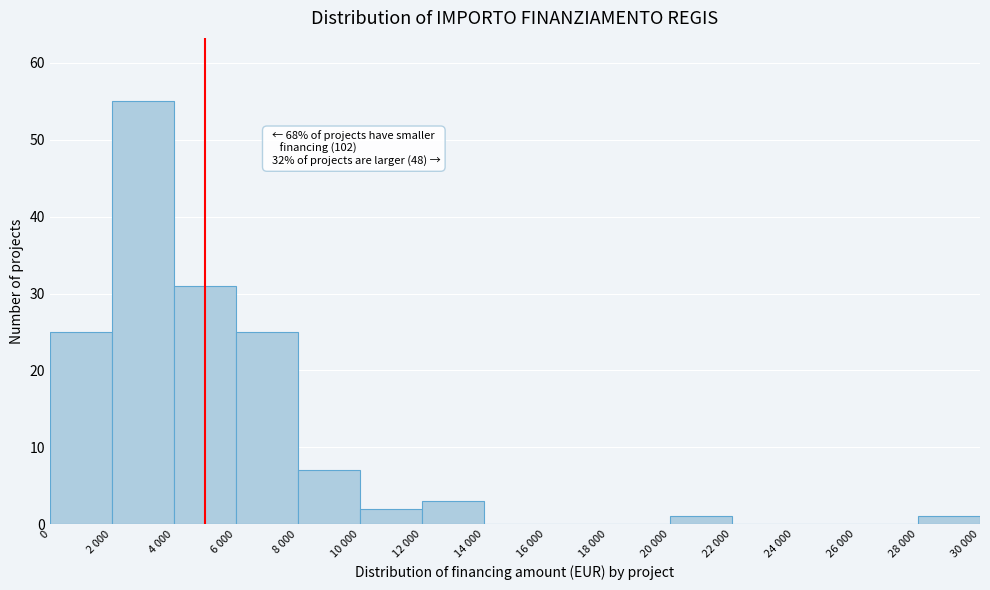

Reading right to left, transcribe all the data shown in this chart.

28 000=1	26 000=0	24 000=0	22 000=0	20 000=1	18 000=0	16 000=0	14 000=0	12 000=3	10 000=2	8 000=7	6 000=25	4 000=31	2 000=55	0=25